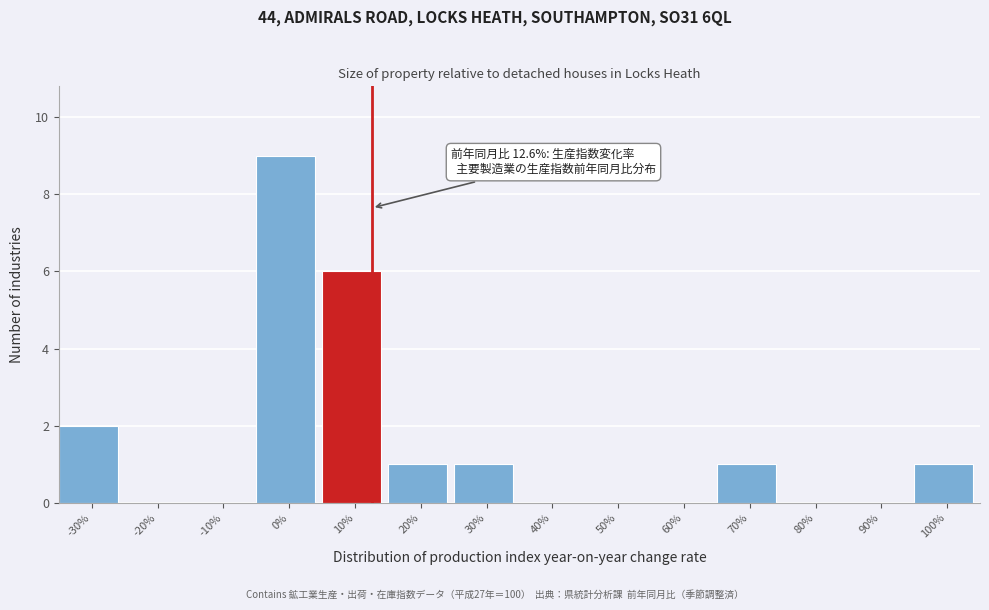

Which range on the x-axis has the tallest bar?

-5 to 5